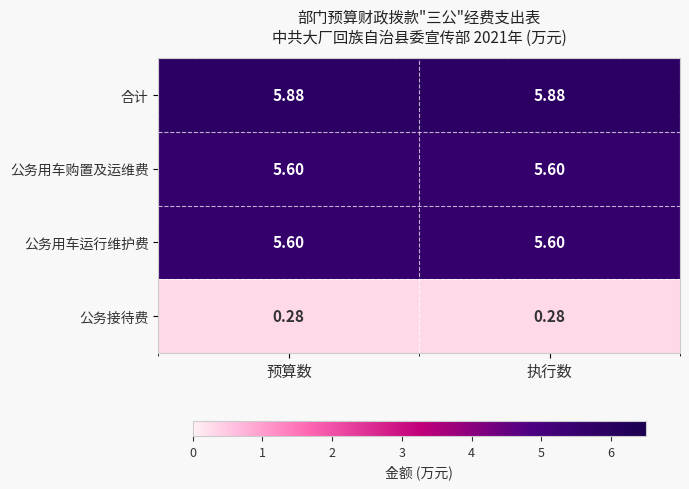

Which series has the largest total across all categories?

合计